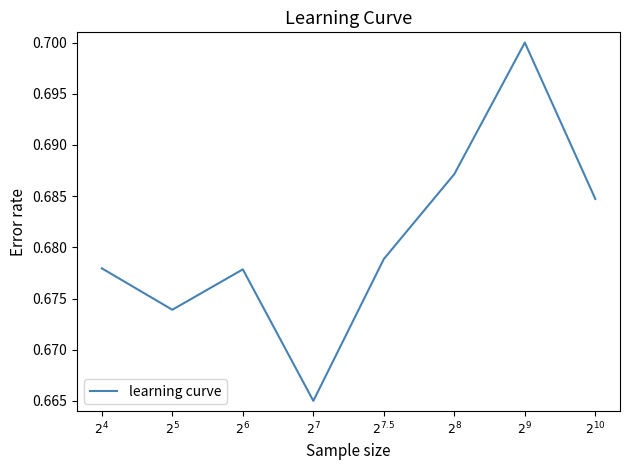

Which label corresponds to the smallest value in the chart?

$2^{7}$